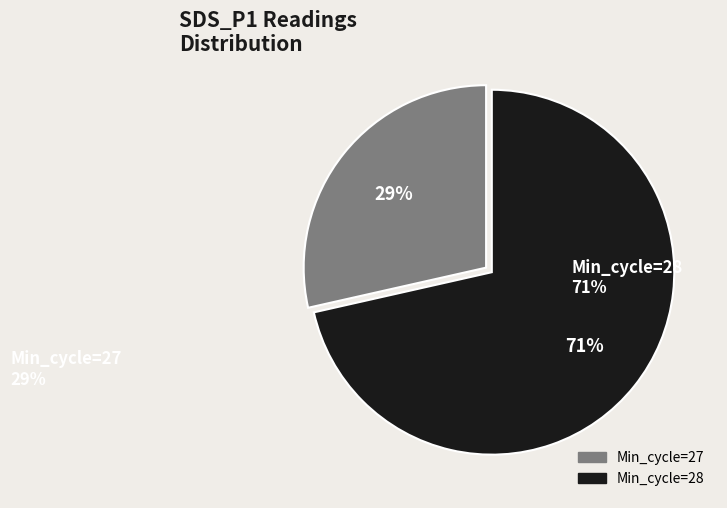

Is there a majority slice in this chart?

Yes